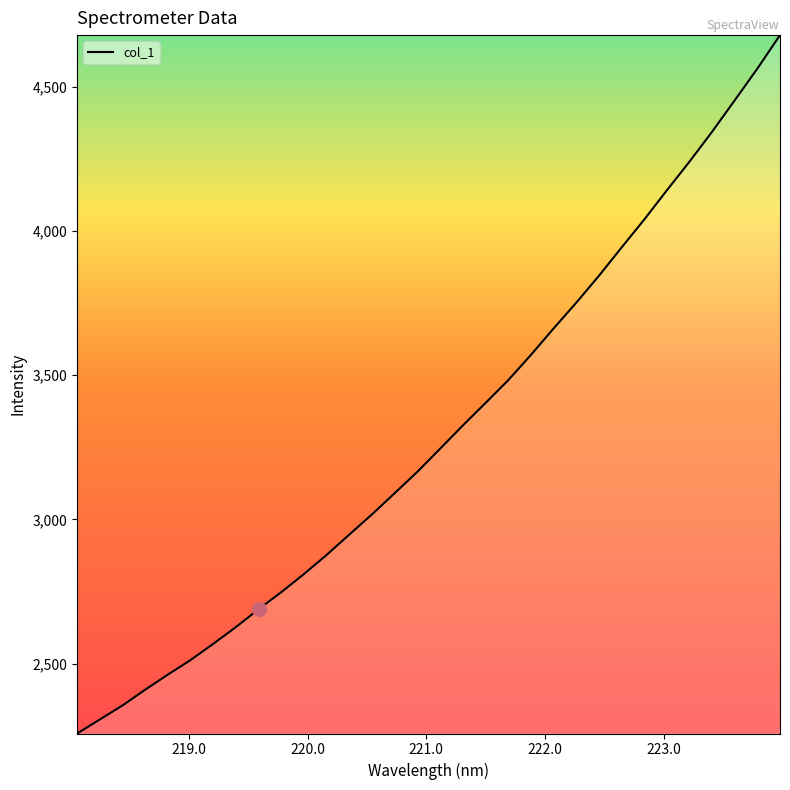

What is the maximum value shown in the chart?

4679.7